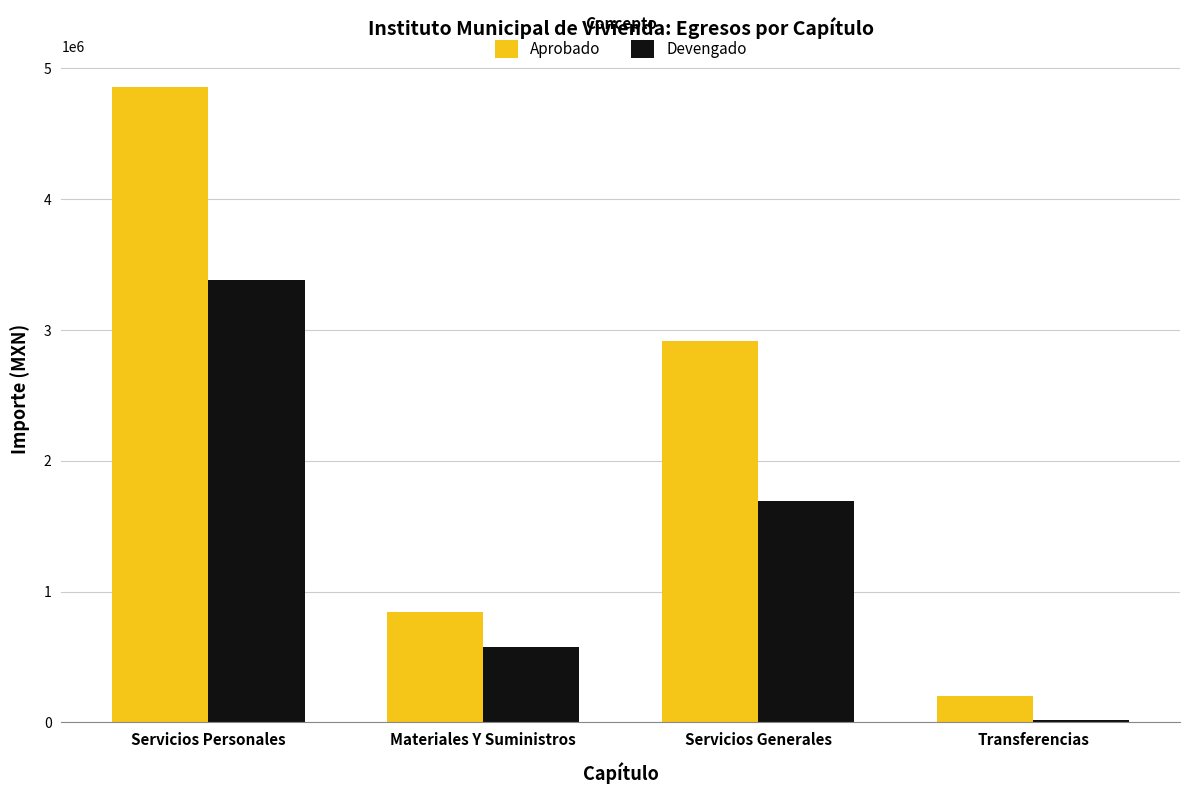

What is the spread (max minus min) of values at Transferencias?

182214.3